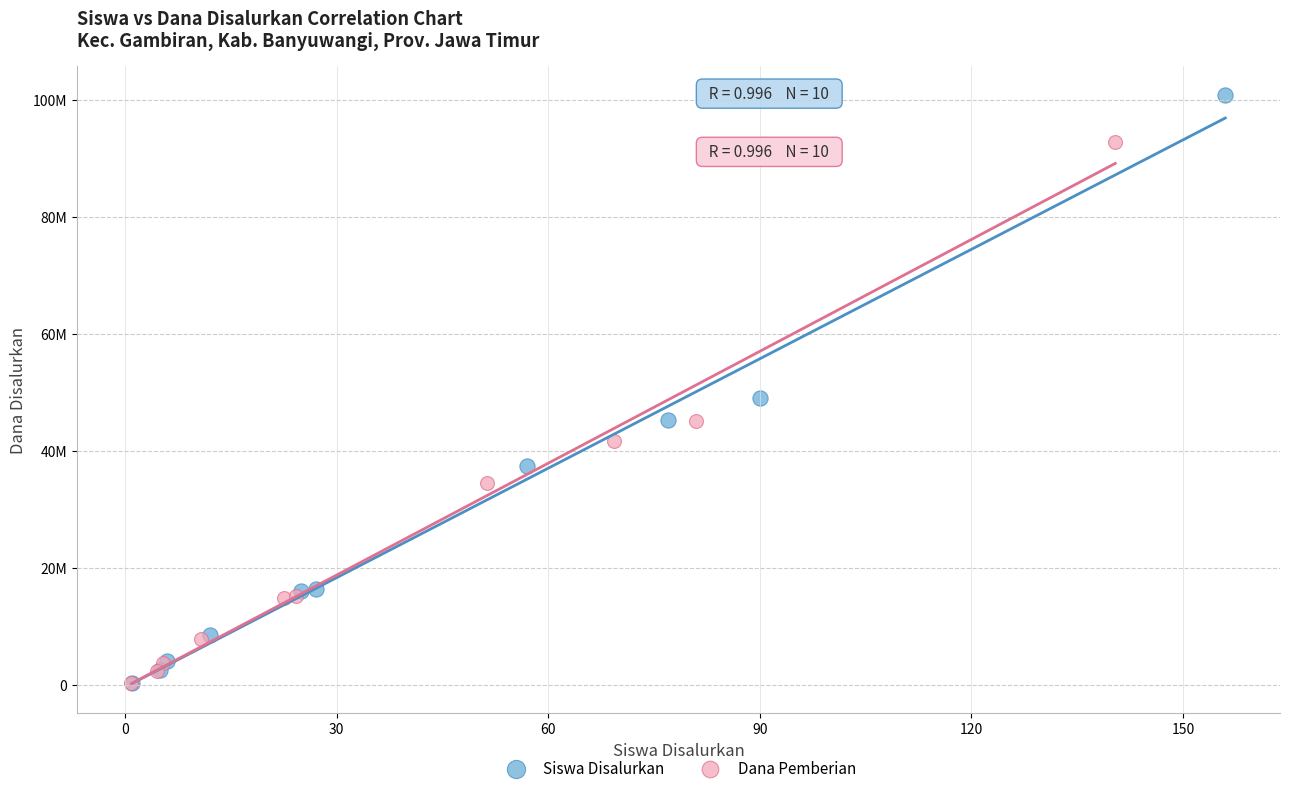

What are all the series names shown in the legend?

Siswa Disalurkan, Dana Pemberian